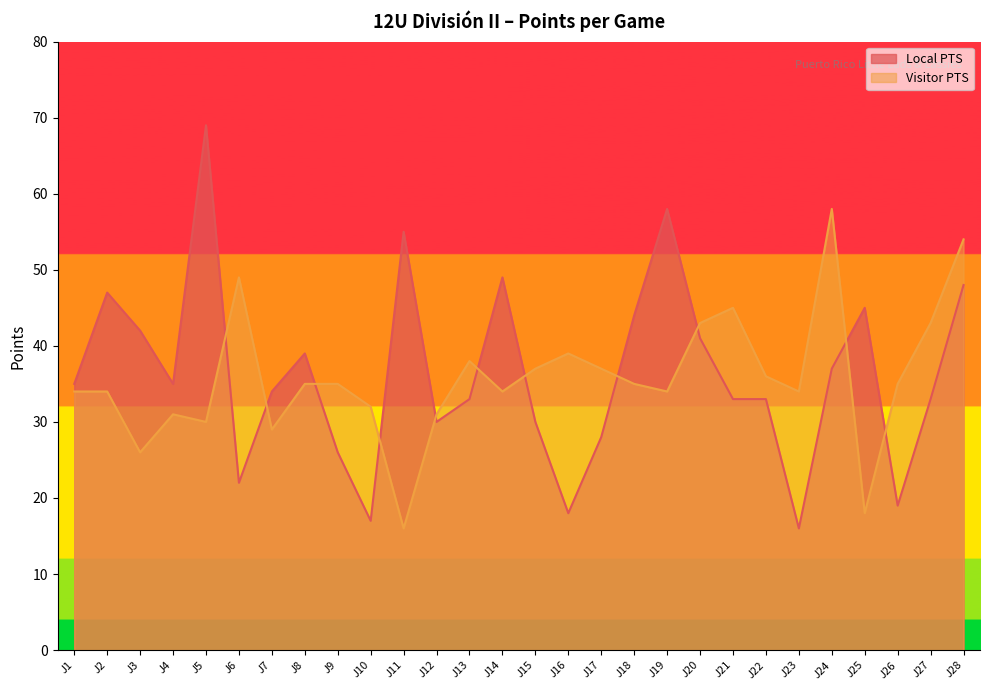

List the labels in order of Local PTS value, largest first.

J5, J19, J11, J14, J28, J2, J25, J18, J3, J20, J8, J24, J1, J4, J7, J13, J21, J22, J27, J12, J15, J17, J9, J6, J26, J16, J10, J23